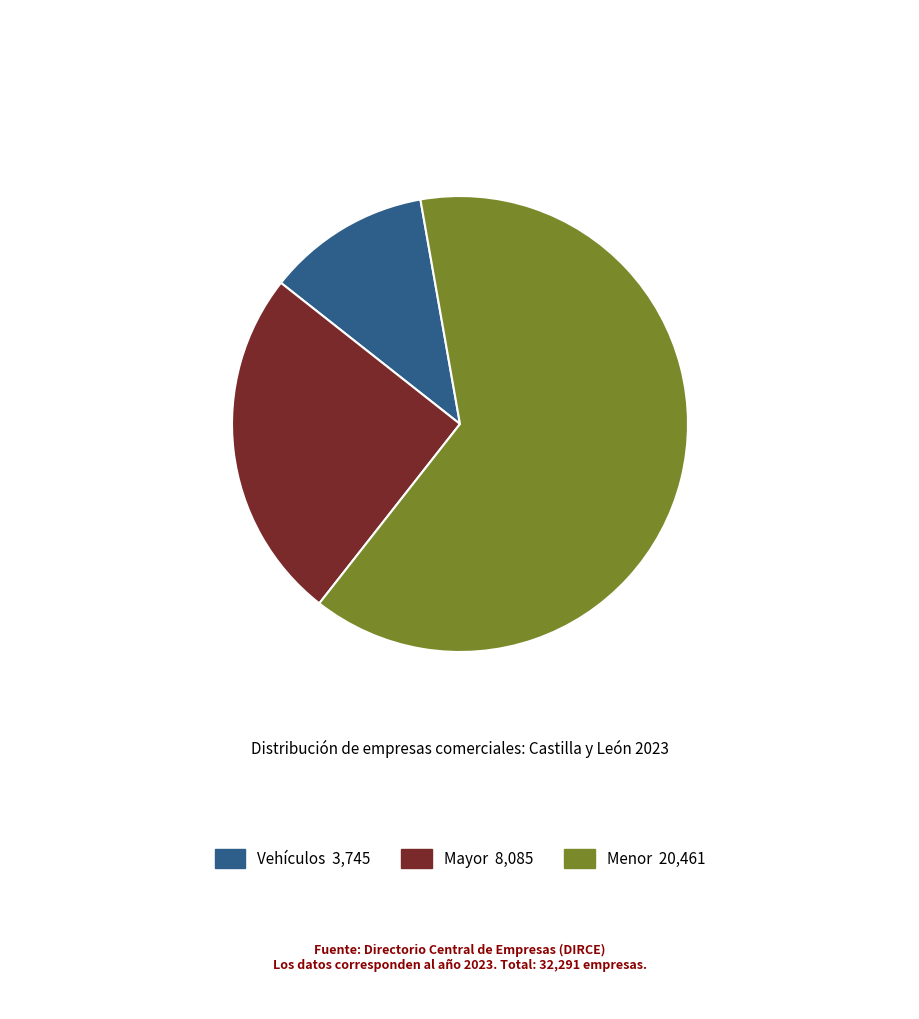

Count the number of slices in the pie.

3